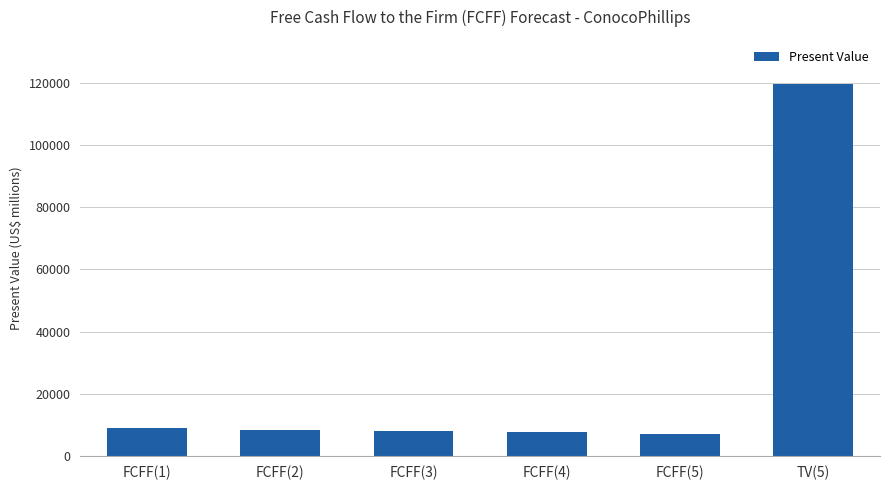

What is the value of the 3rd bar from the left?

7981